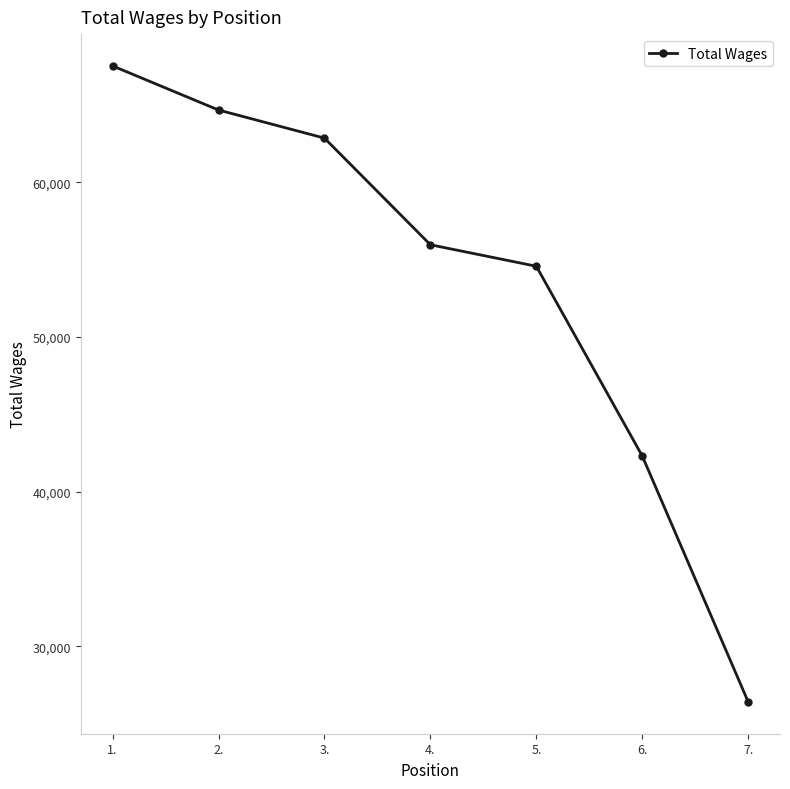

List the labels in order of value, smallest first.

7., 6., 5., 4., 3., 2., 1.